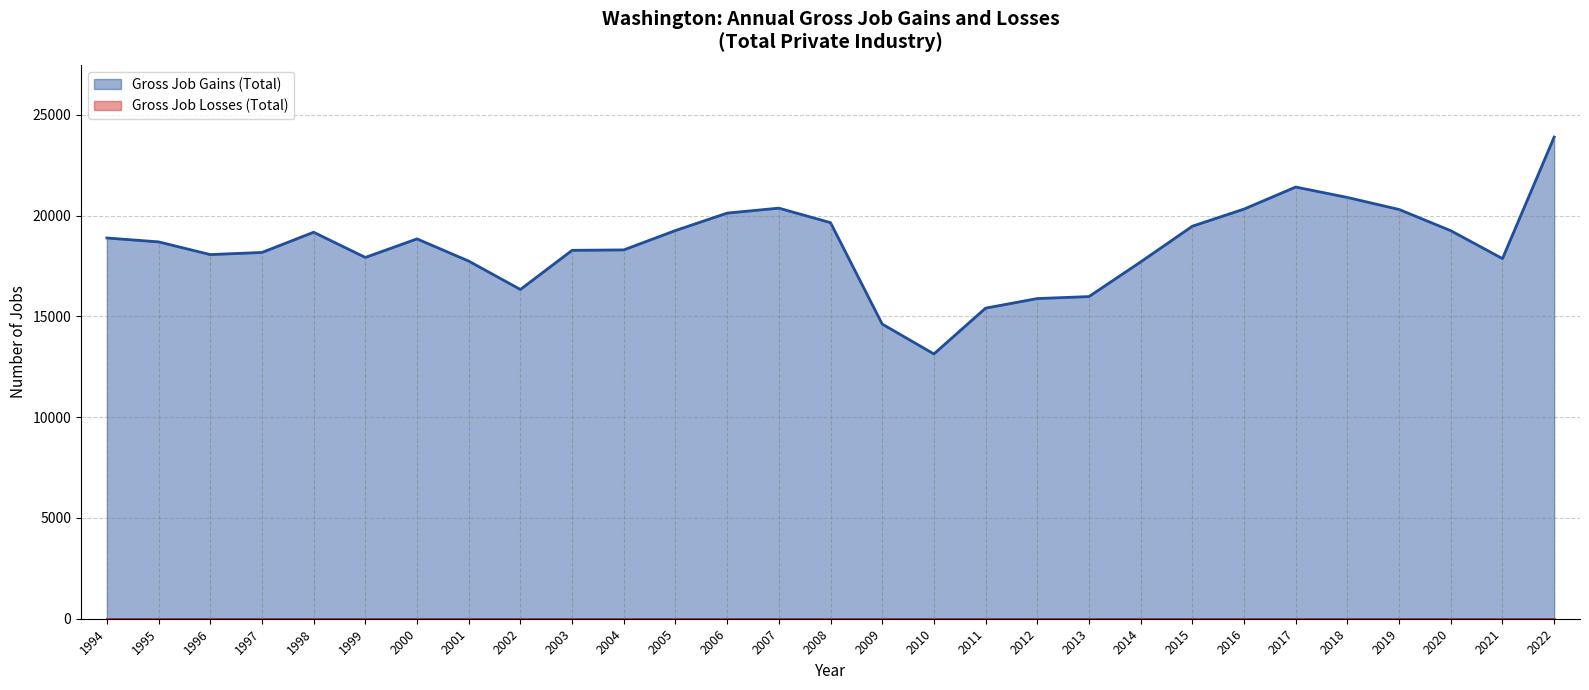

Does the chart display data point markers on the line(s)?

No